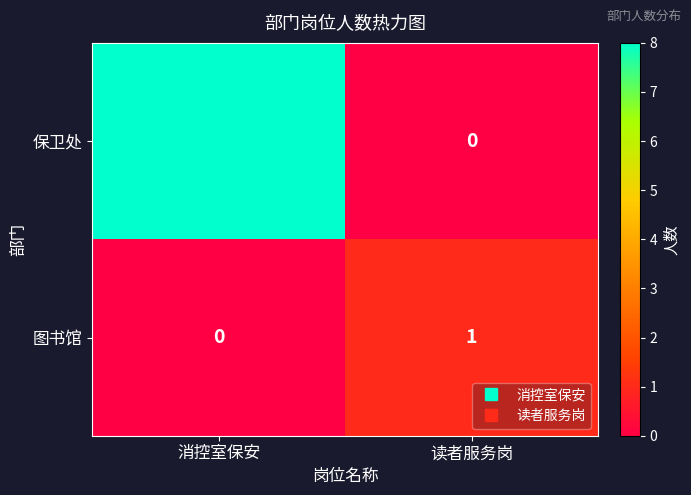

Which series changed the most between 消控室保安 and 读者服务岗?

保卫处